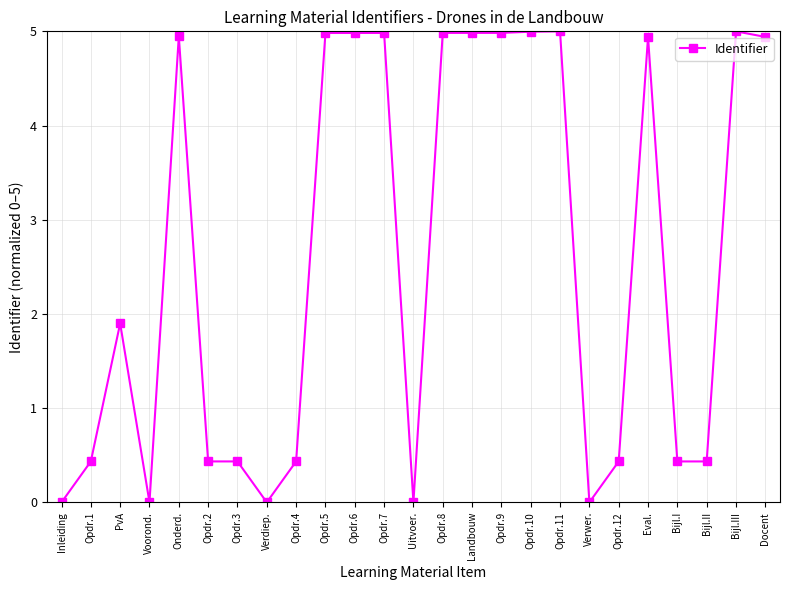

True or false: the data shows 6.6 at Landbouw.

False